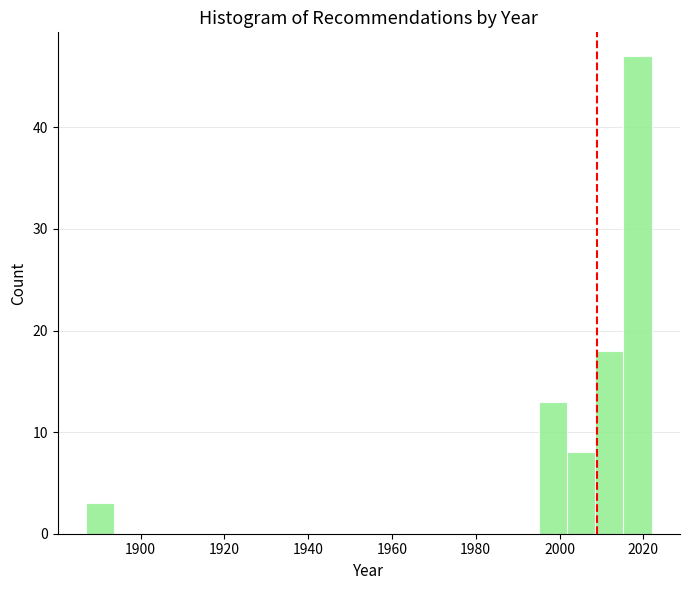

Around what value on the x-axis is the tallest bar? Give the approximate position of its centre, as read against the axis.

2018